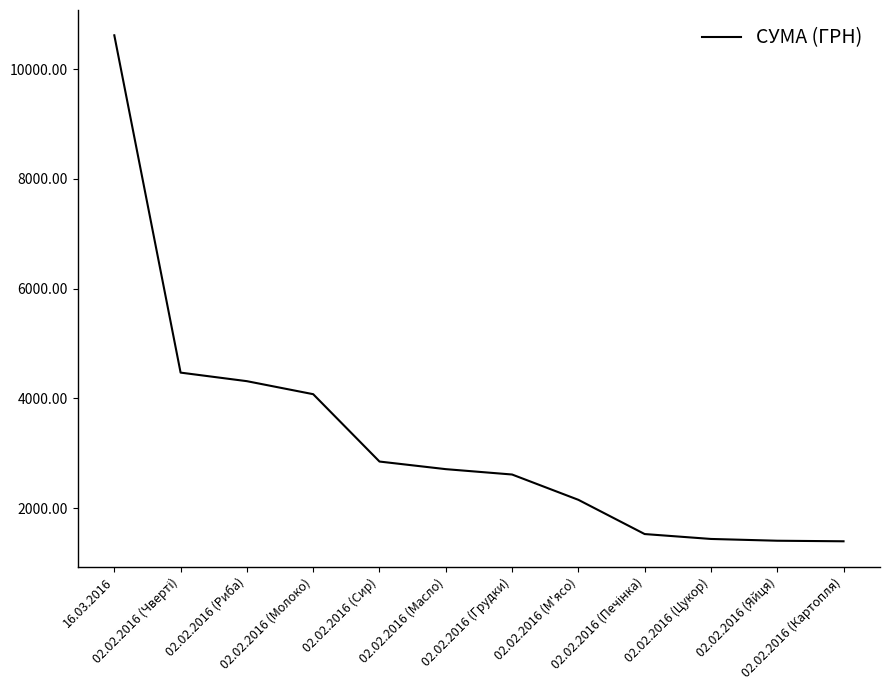

The value at 02.02.2016 (Сир) is 3763.3. True or false?

False